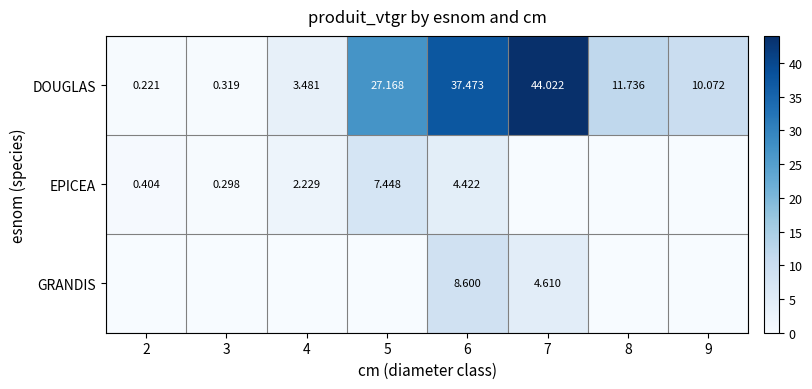

How many values in the DOUGLAS series are below 11?

4